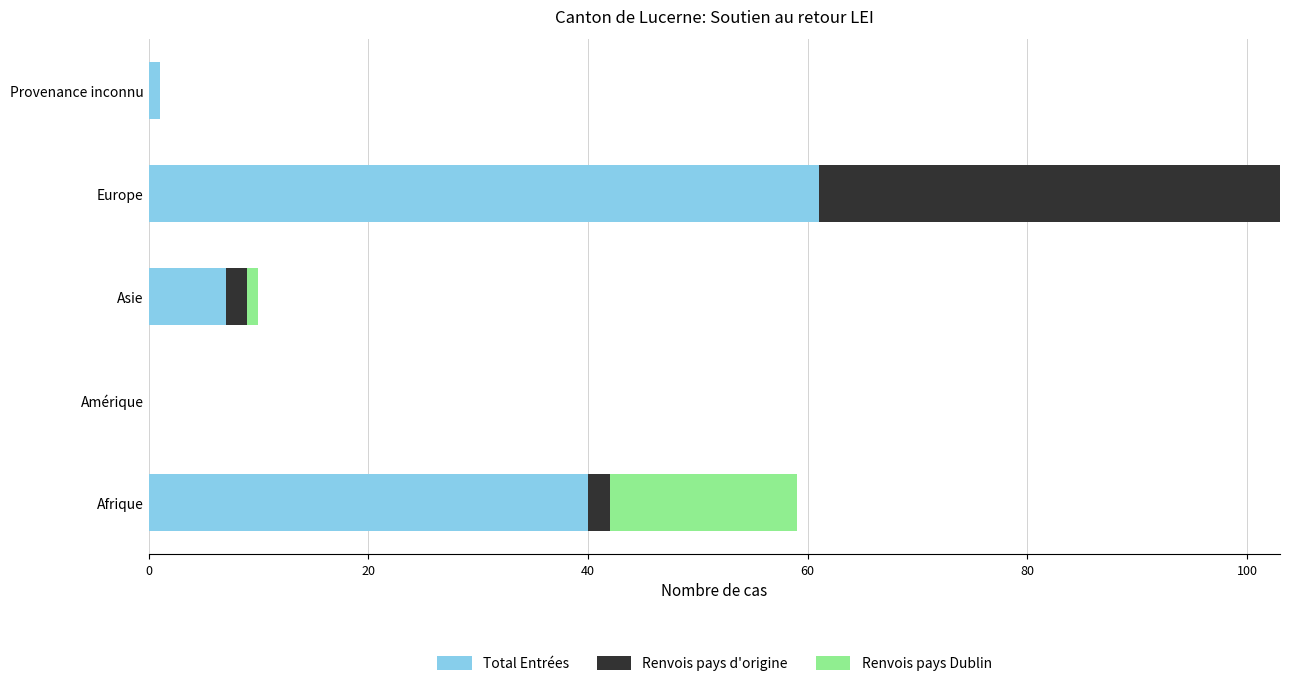

What is the highest value of the Total Entrées series?

61